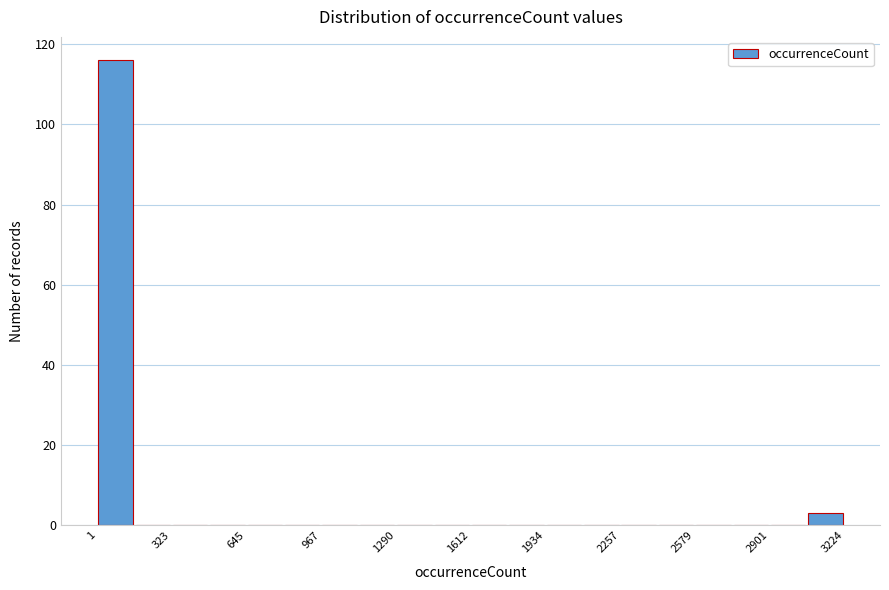

Read against the x-axis, roughly where is the centre of the tallest bar?

100